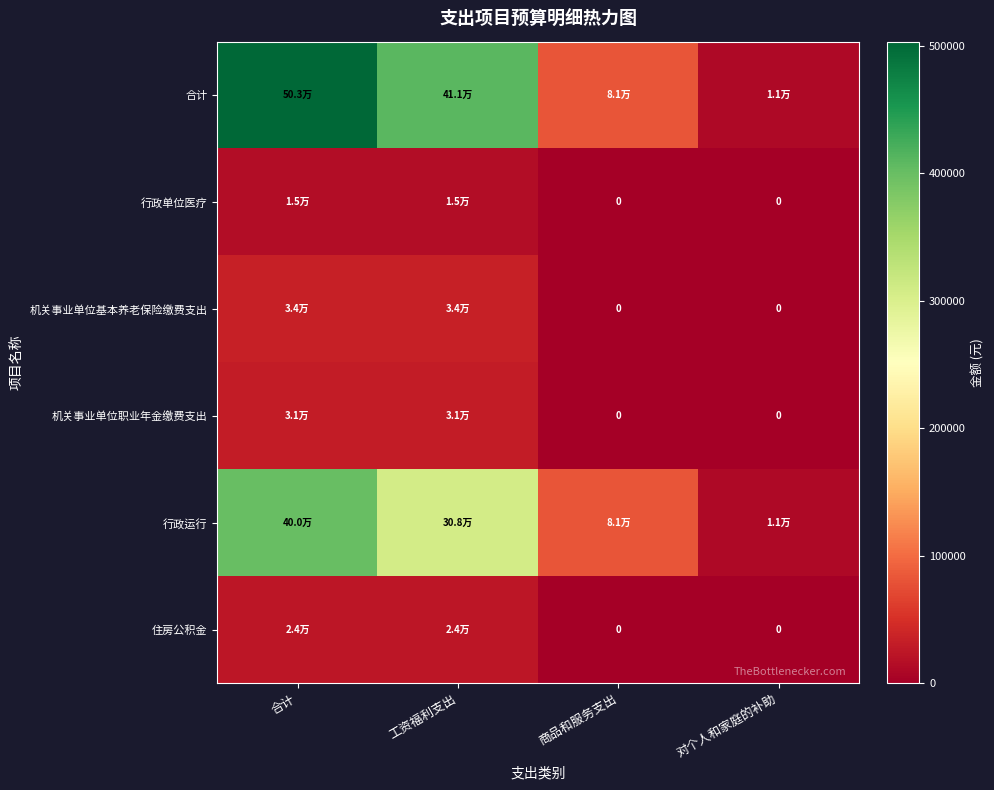

Is the value of 机关事业单位基本养老保险缴费支出 at 商品和服务支出 greater than the value of 住房公积金 at 工资福利支出?

No